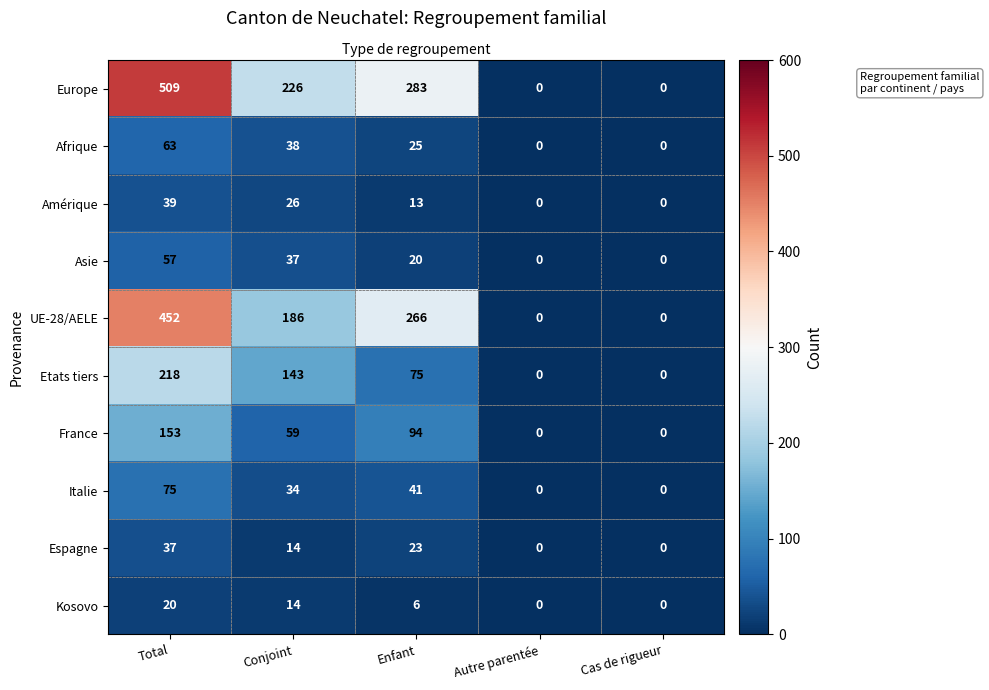

Where does the Italie series first go above 34?

Total